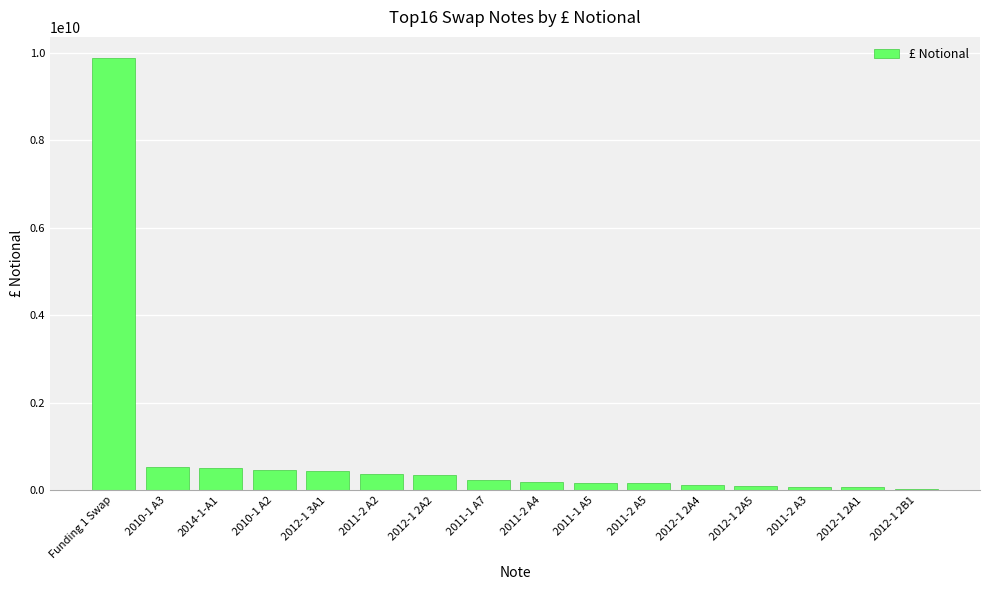

What is the label of the 1st bar from the right?

2012-1 2B1